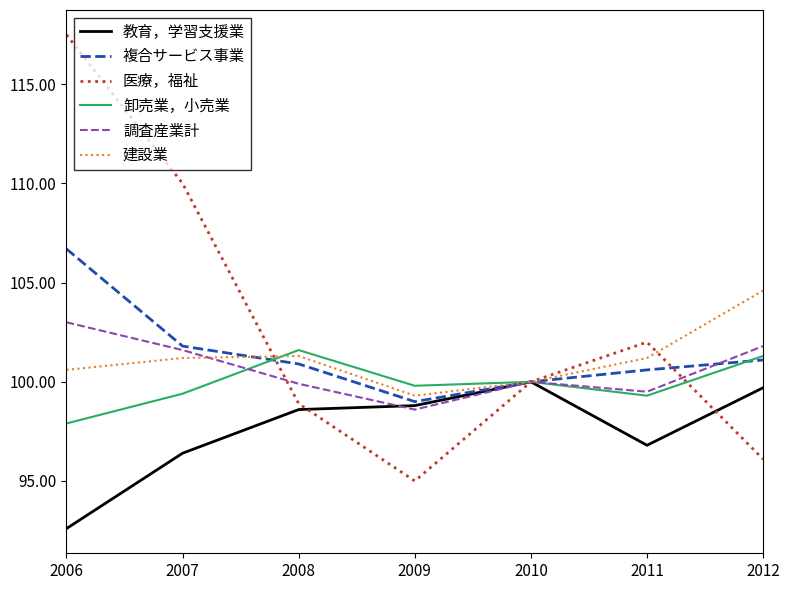

Which series has the largest range (max minus min)?

医療，福祉